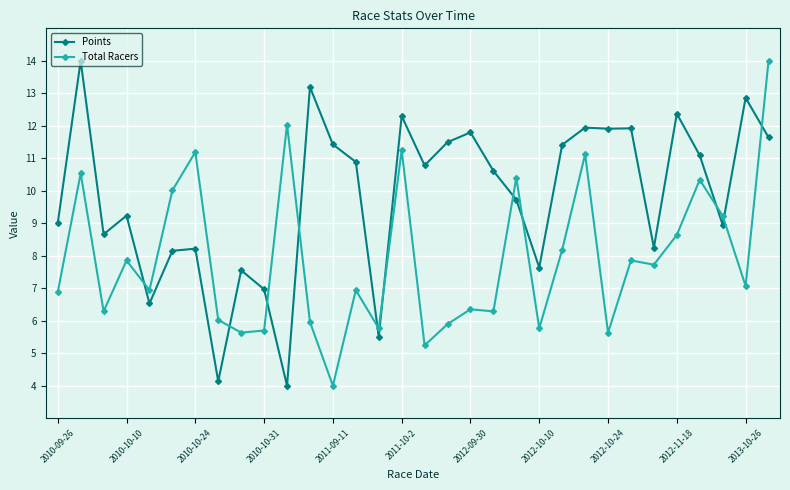

What is the value of the Points point at the 7th from the left?

8.2